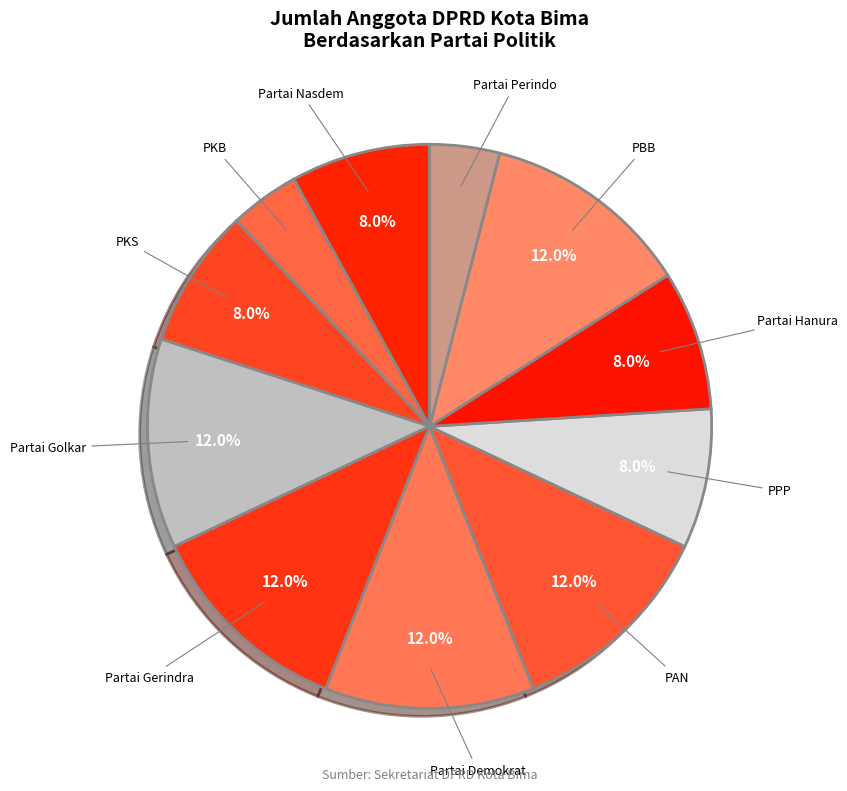

Does any single category account for the majority?

No